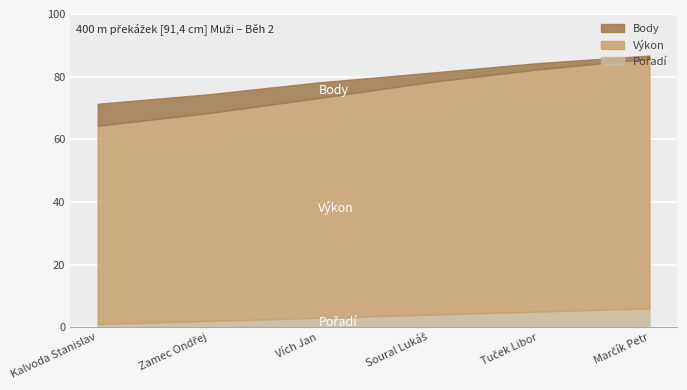

The value of Výkon at 5 is 77.4. True or false?

True